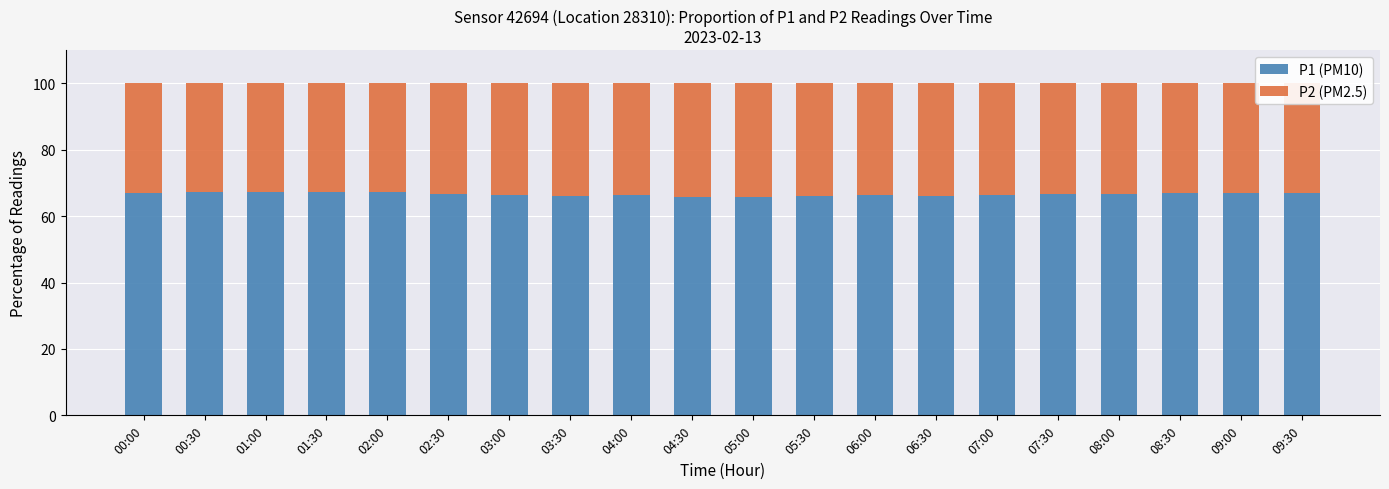

Does the chart contain any negative values?

No